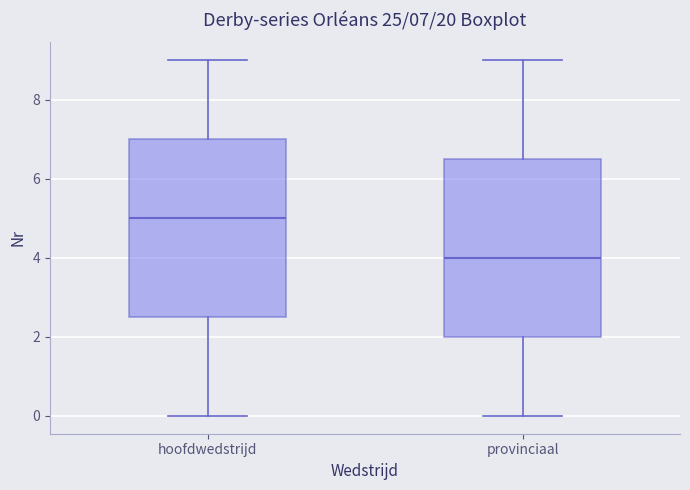

Which box's median line is the lowest?

provinciaal